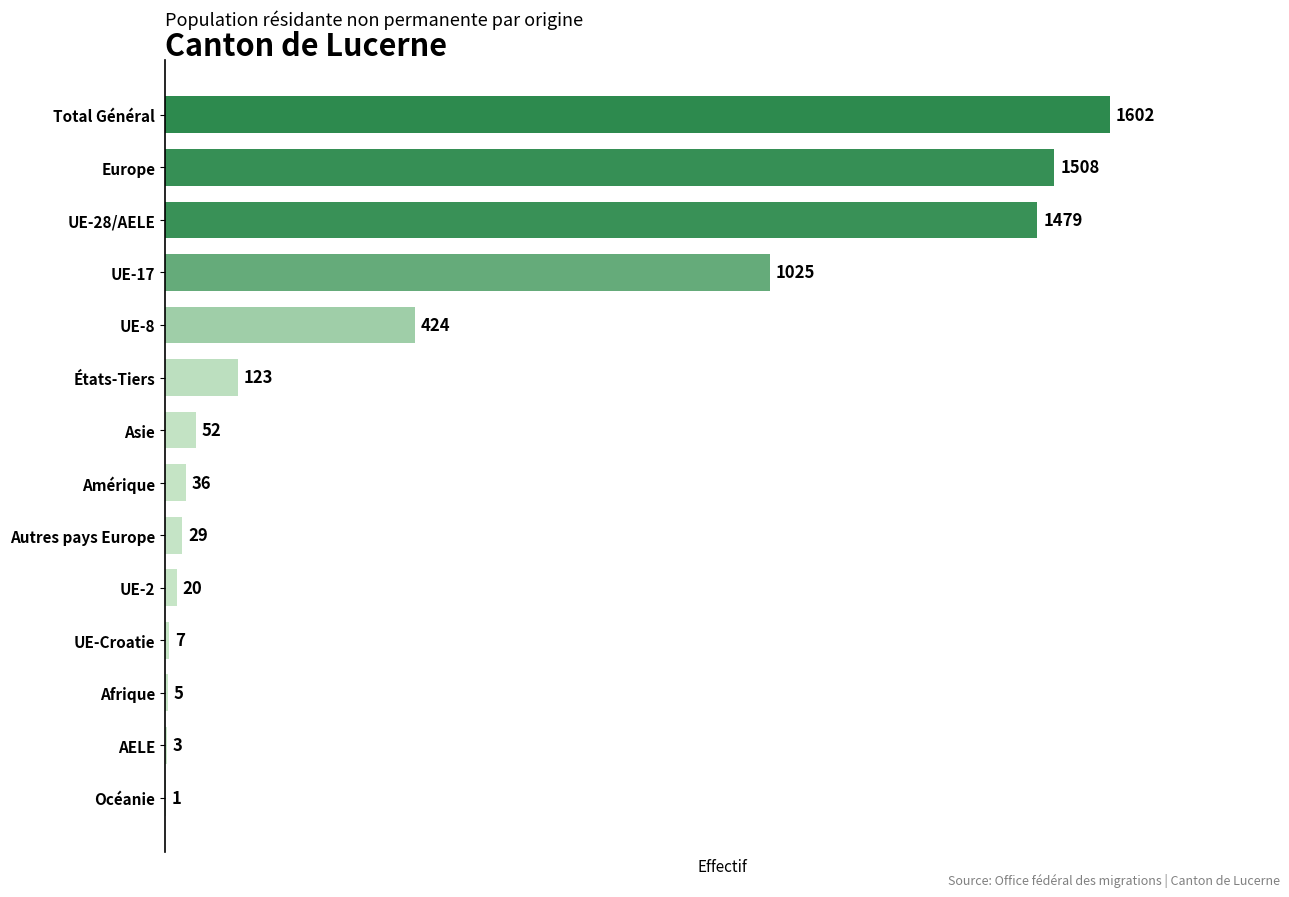

How many distinct data groups are displayed?

1